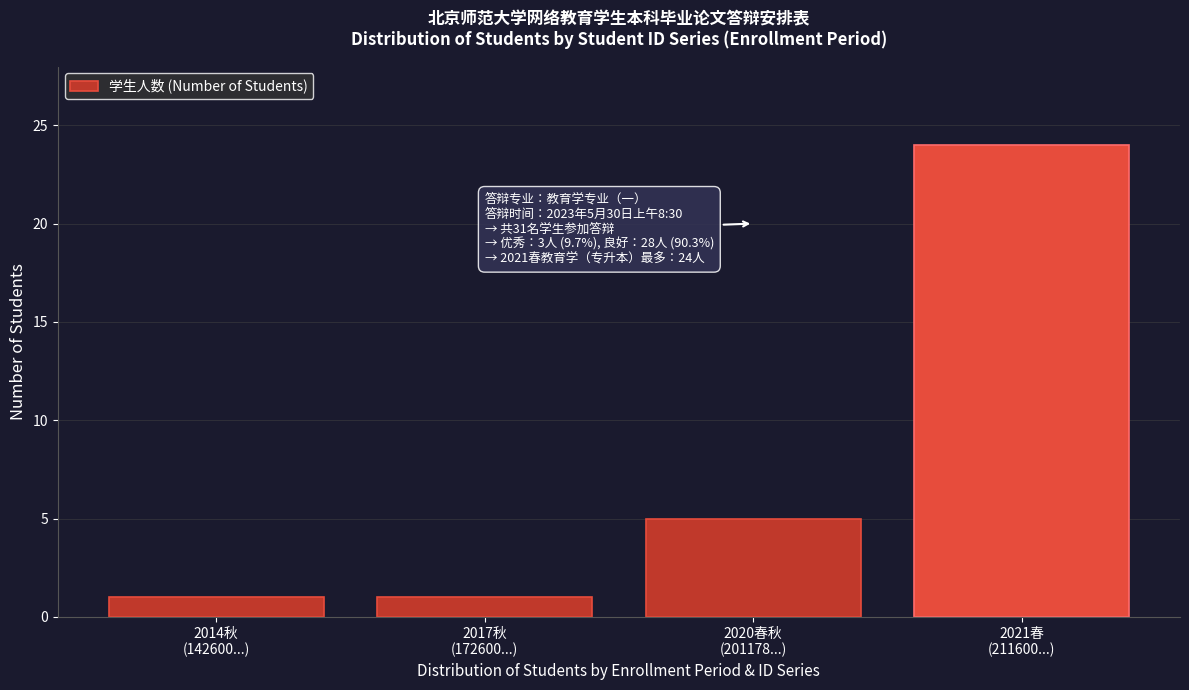

Reading left to right, what are all the values shown in this chart?

1	1	5	24